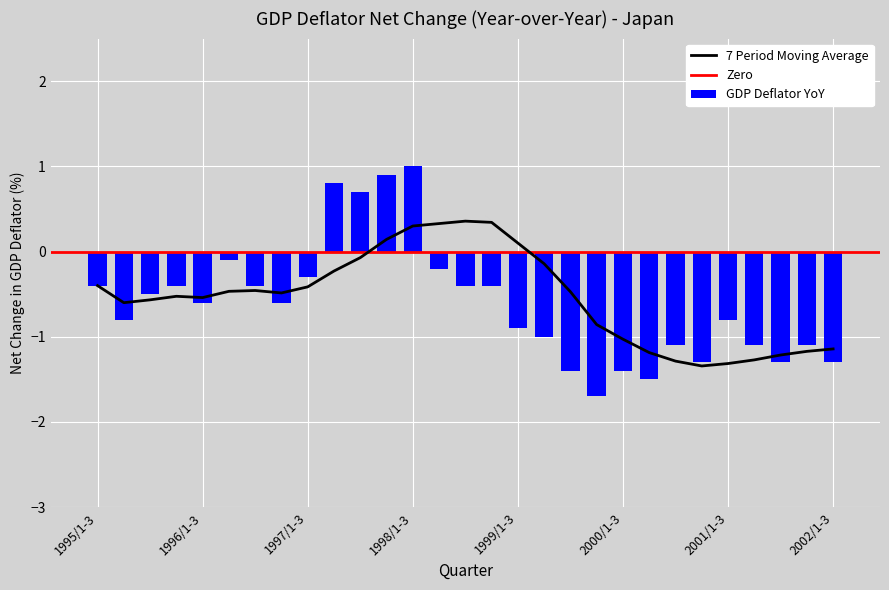

What is the sum of all values?

-17.6